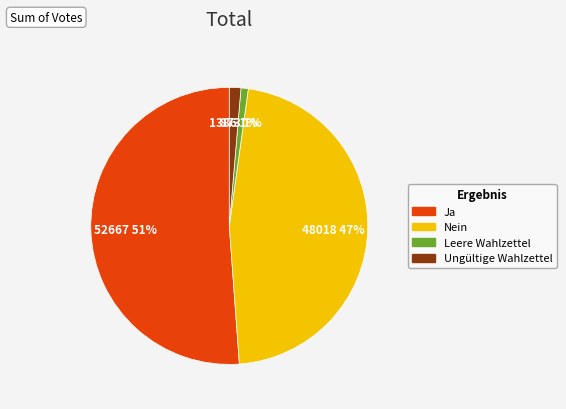

To the nearest percent, what percentage of the pie is Nein?

47%